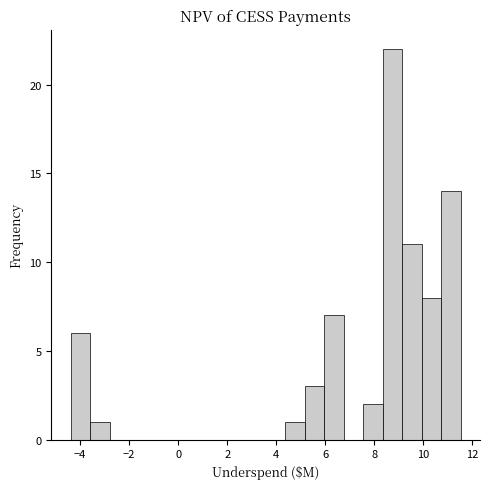

Around what value on the x-axis is the tallest bar? Give the approximate position of its centre, as read against the axis.

8.8